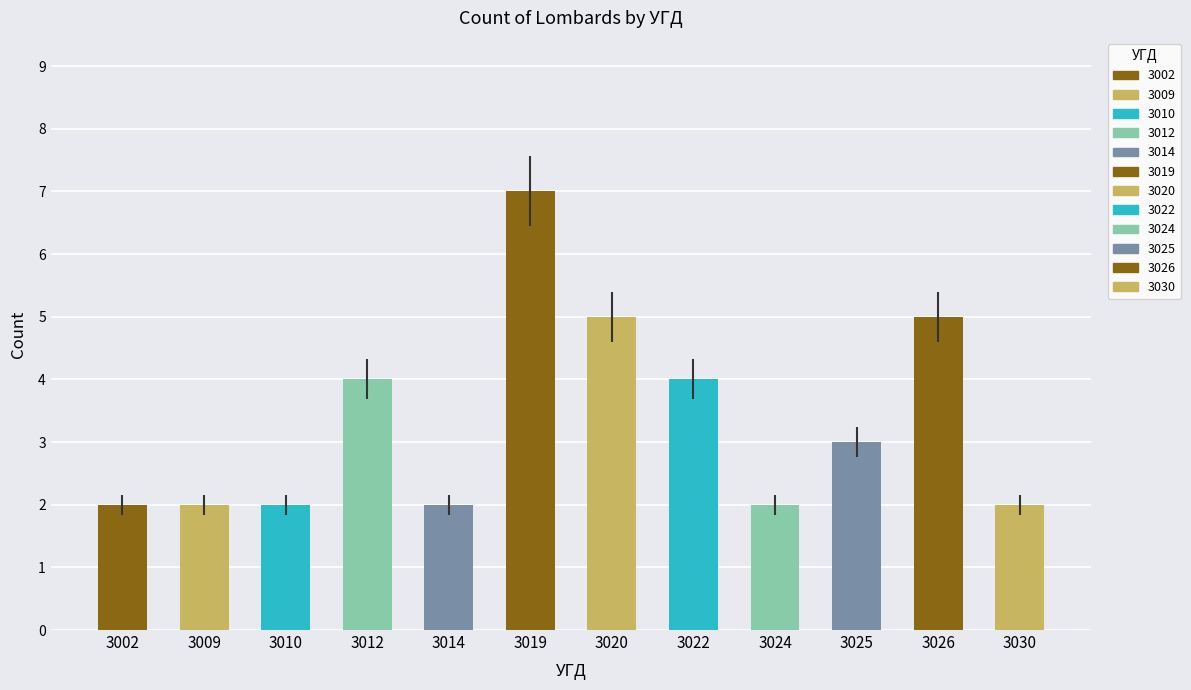

What is the change in value from 3009 to 3025?

+1